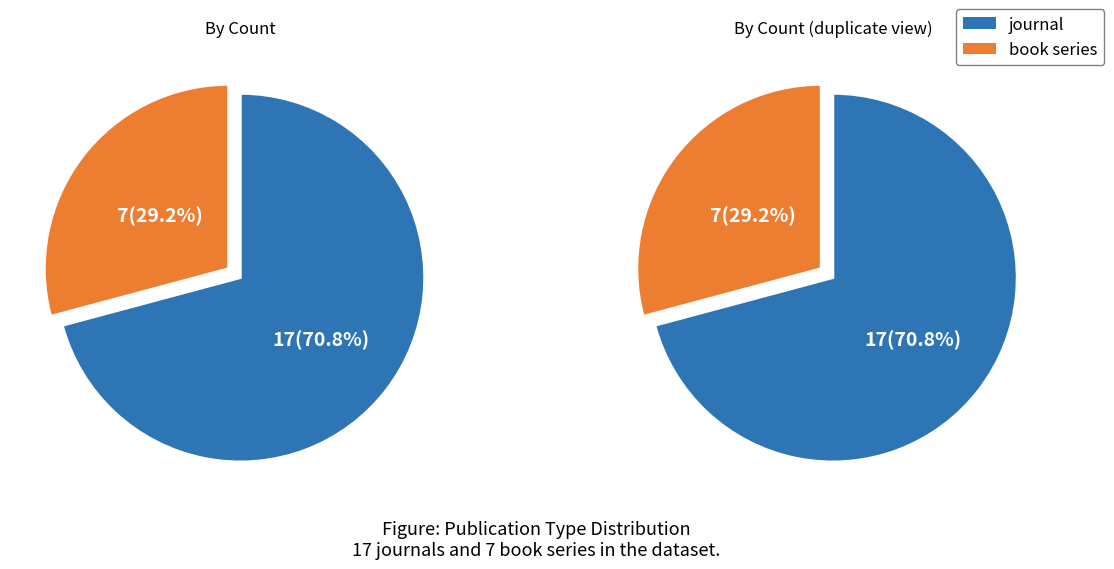

To the nearest percent, what is the difference between the largest and smallest slice percentages?

42%